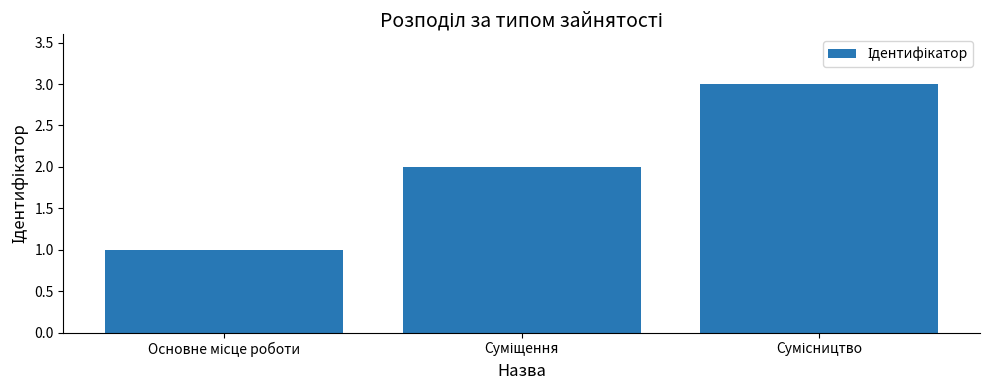

What is the sum of all values?

6